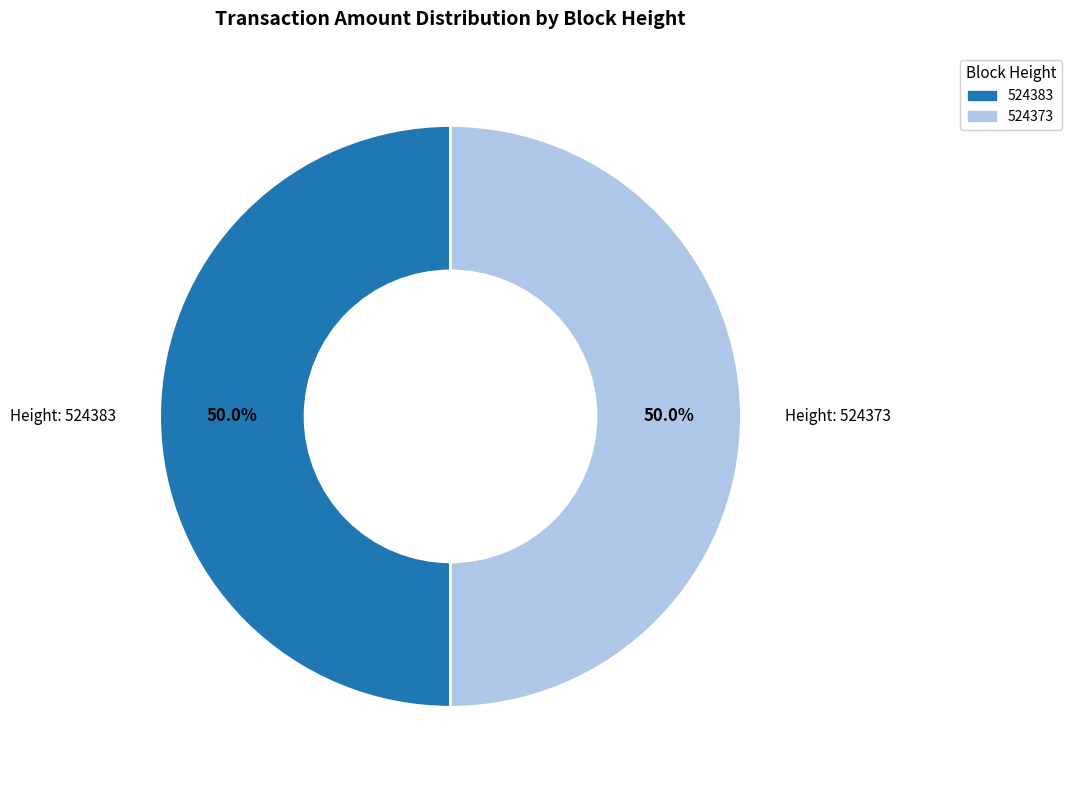

Do 524383 and 524373 together represent more than half of the pie?

Yes